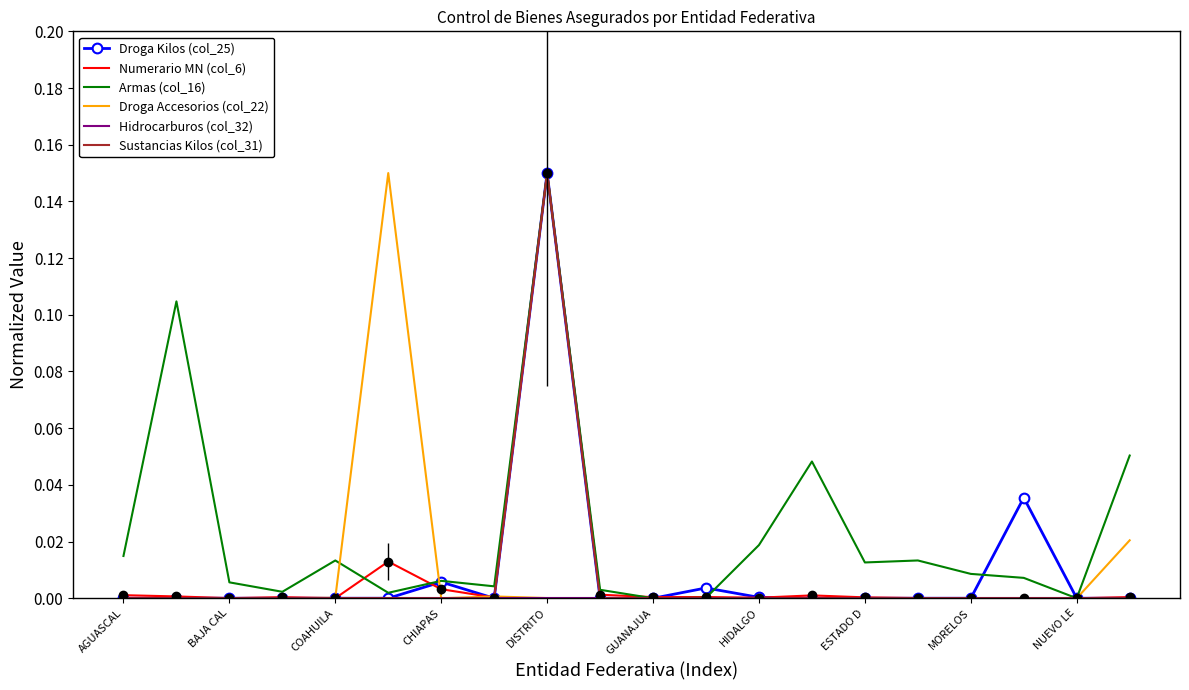

What is the greatest value displayed?

0.1